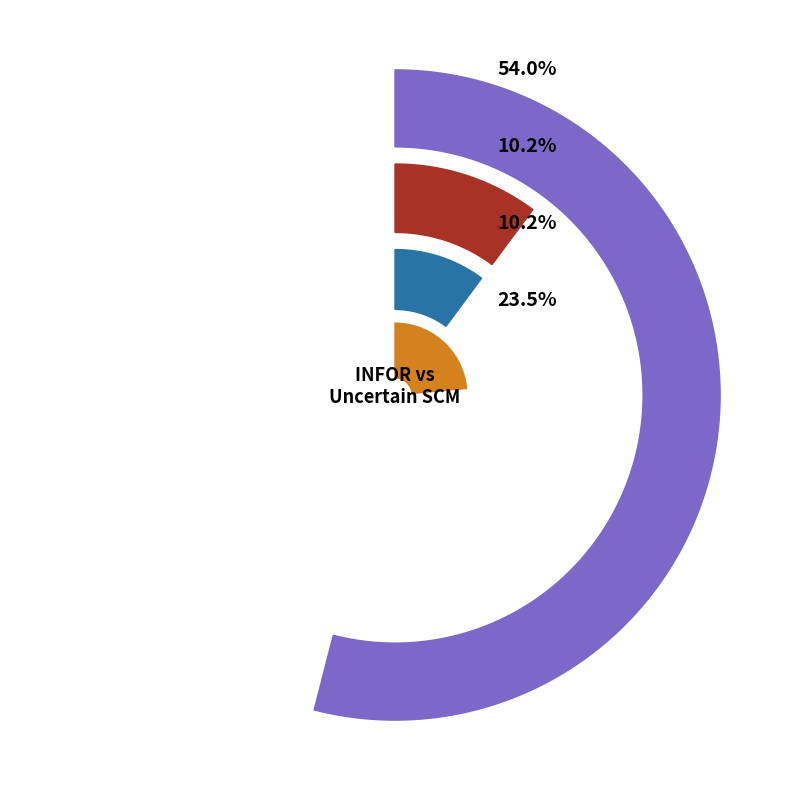

Is INFOR the majority of the pie?

Yes